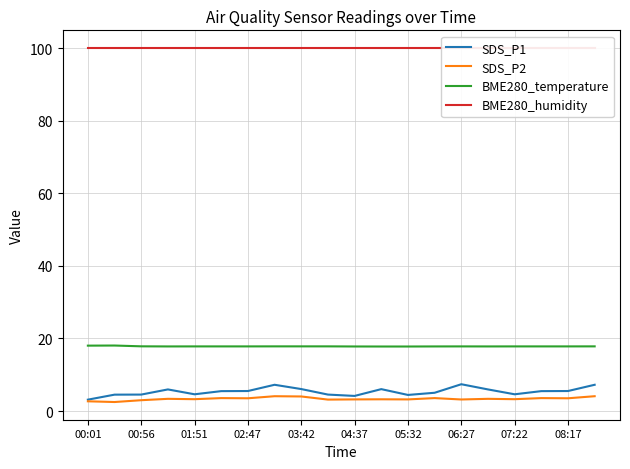

True or false: BME280_temperature and SDS_P2 intersect in this chart.

False